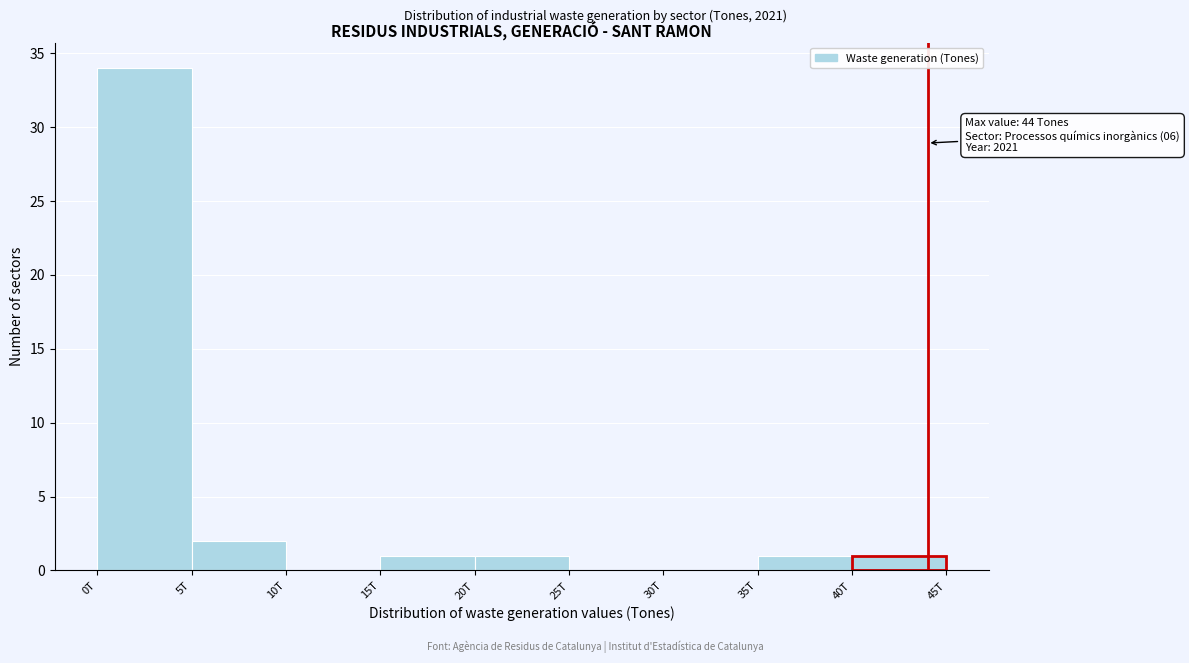

Reading right to left, transcribe all the data shown in this chart.

40T=1	35T=1	30T=0	25T=0	20T=1	15T=1	10T=0	5T=2	0T=34